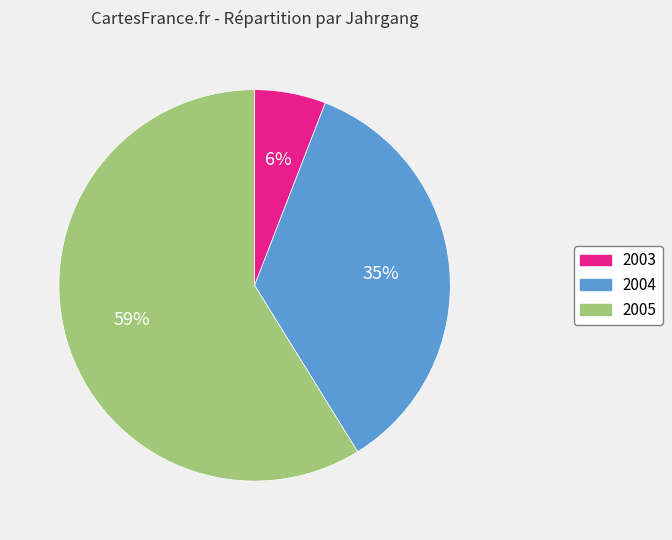

True or false: 2003 accounts for 12% of the total.

False